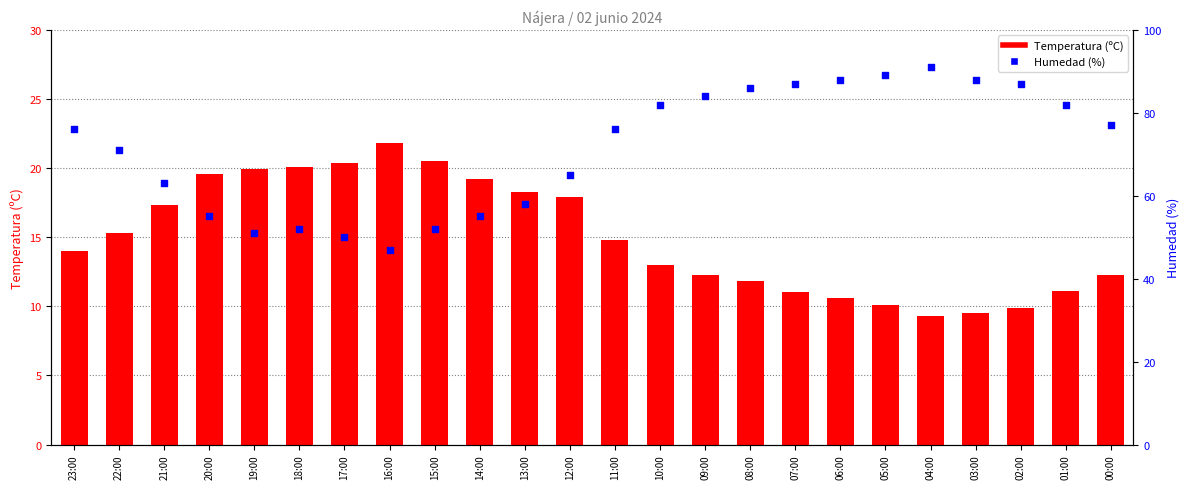

At how many categories does at least one series exceed 12?

24